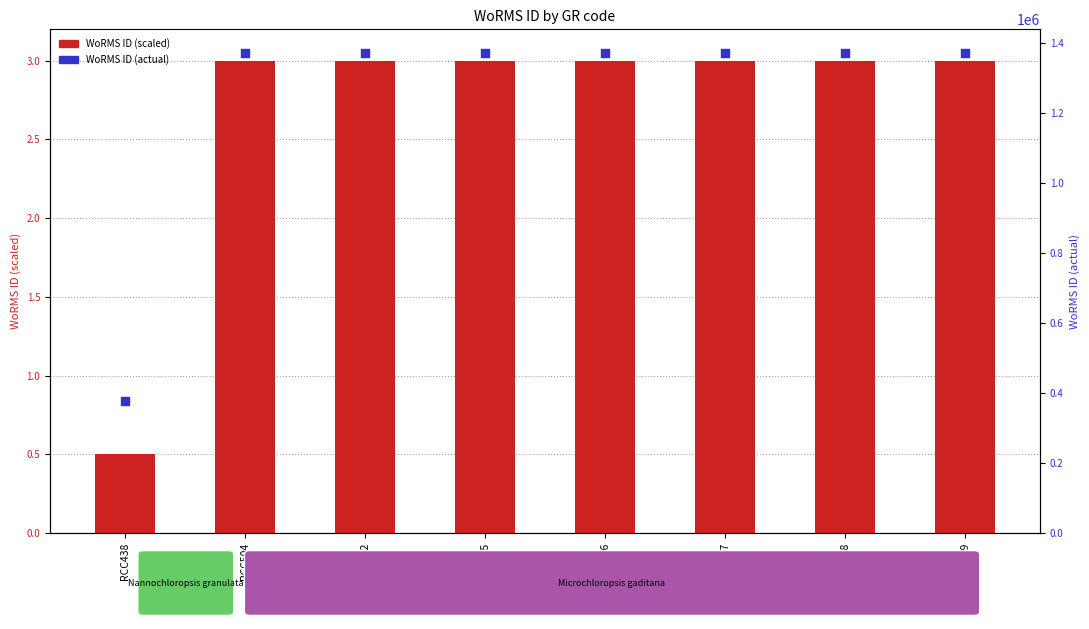

At which category is the sum across all series the highest?

RCC504